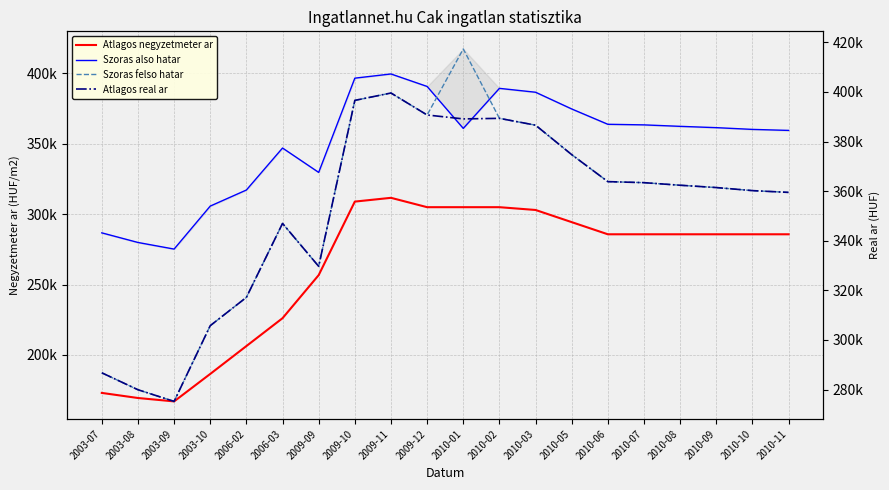

Where is the first local maximum for Atlagos negyzetmeter ar?

2009-11